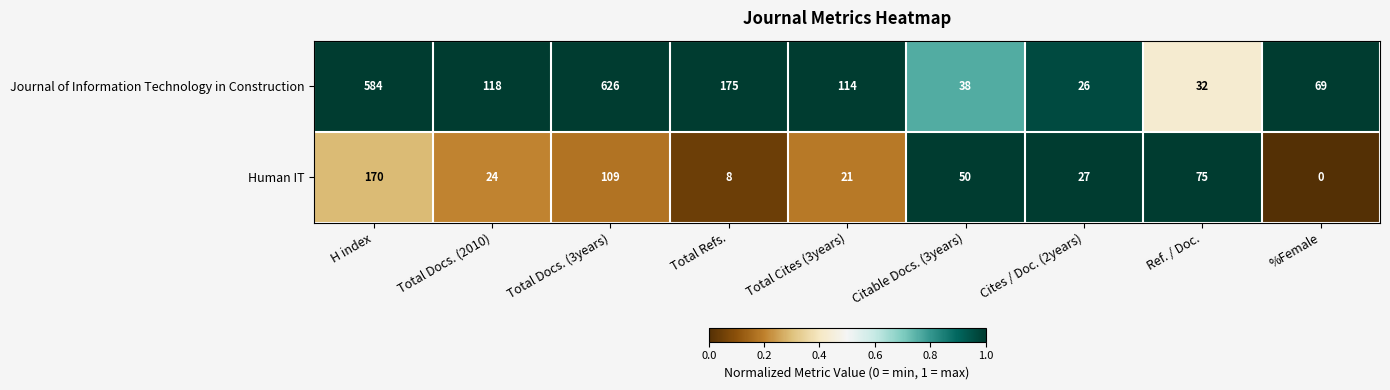

Which label corresponds to the largest value in the chart?

Total Docs. (3years)